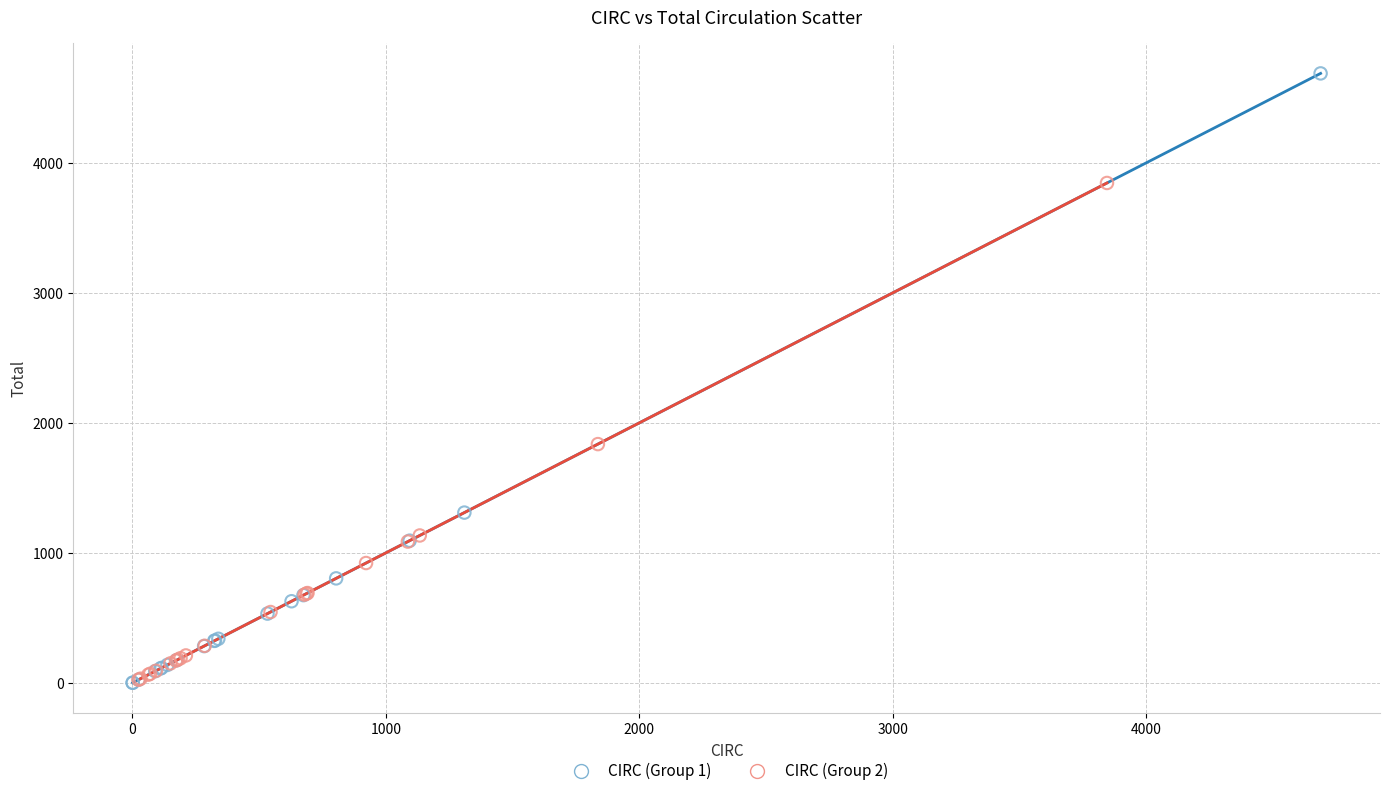

Which series reaches the maximum Y coordinate?

CIRC (Group 1)